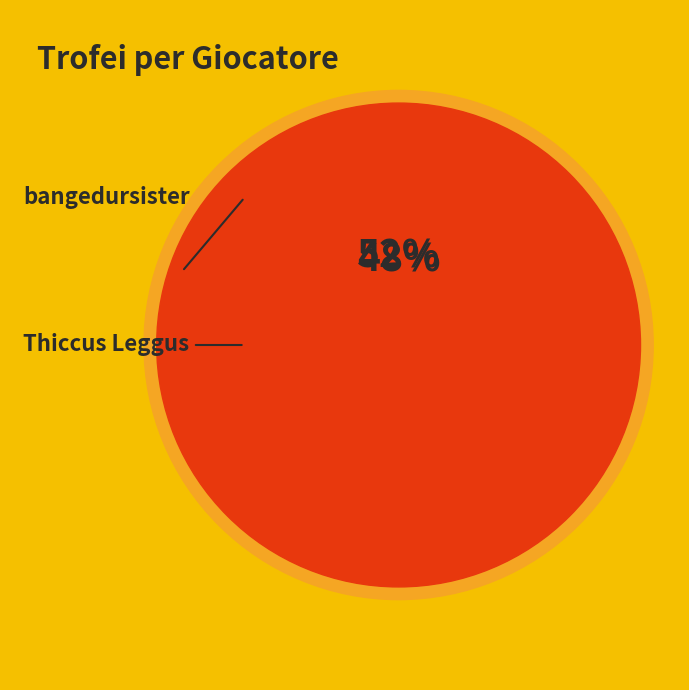

What percentage is NOT represented by Thiccus Leggus?

52.3%